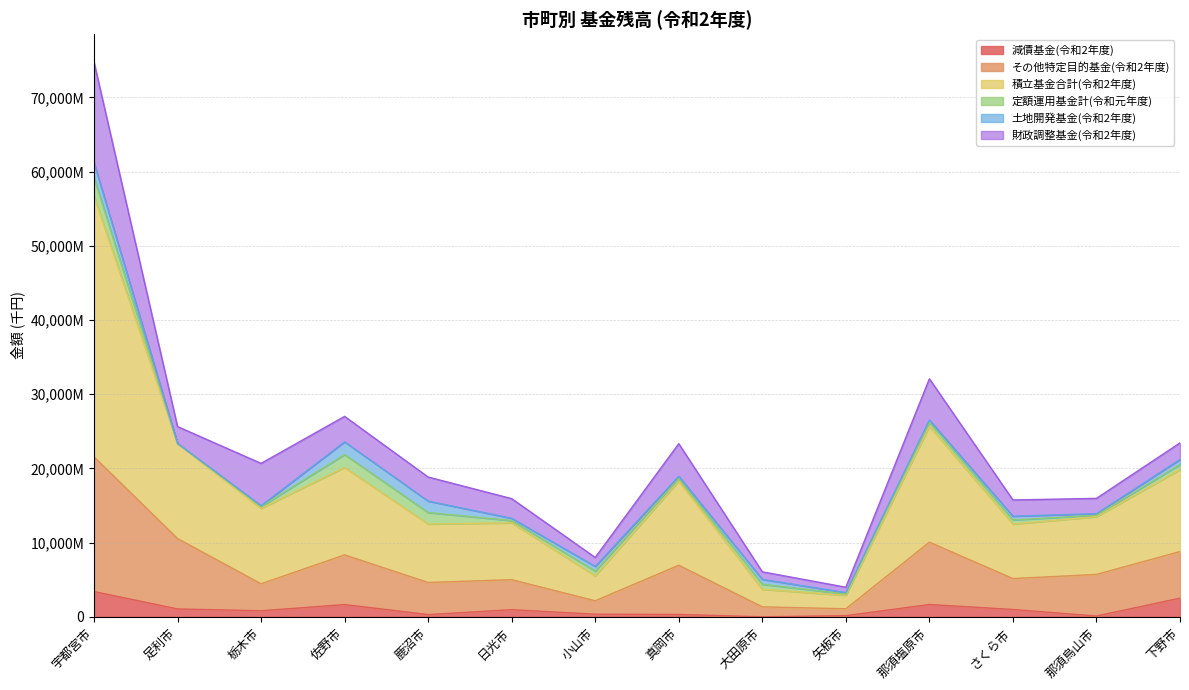

What are all the series names shown in the legend?

減債基金(令和2年度), その他特定目的基金(令和2年度), 積立基金合計(令和2年度), 定額運用基金計(令和元年度), 土地開発基金(令和2年度), 財政調整基金(令和2年度)